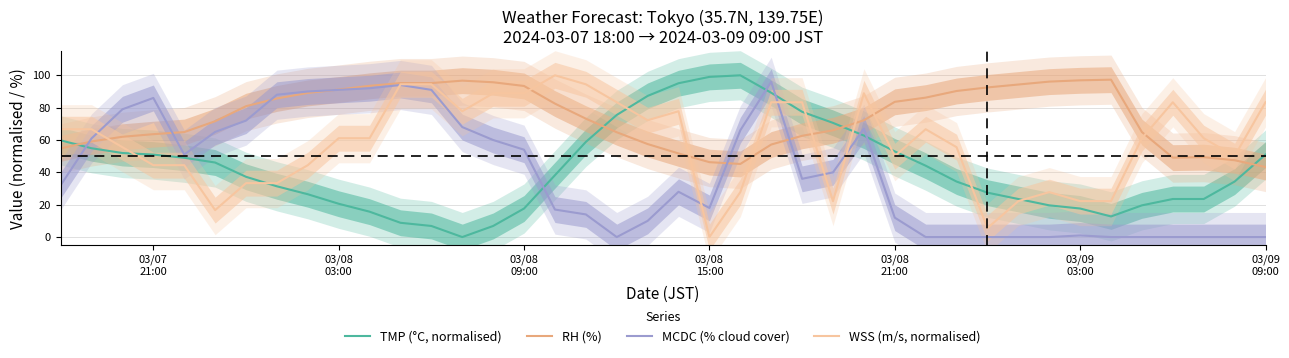

After their last crossing, which series has the higher values: TMP (°C, normalised) or WSS (m/s, normalised)?

WSS (m/s, normalised)